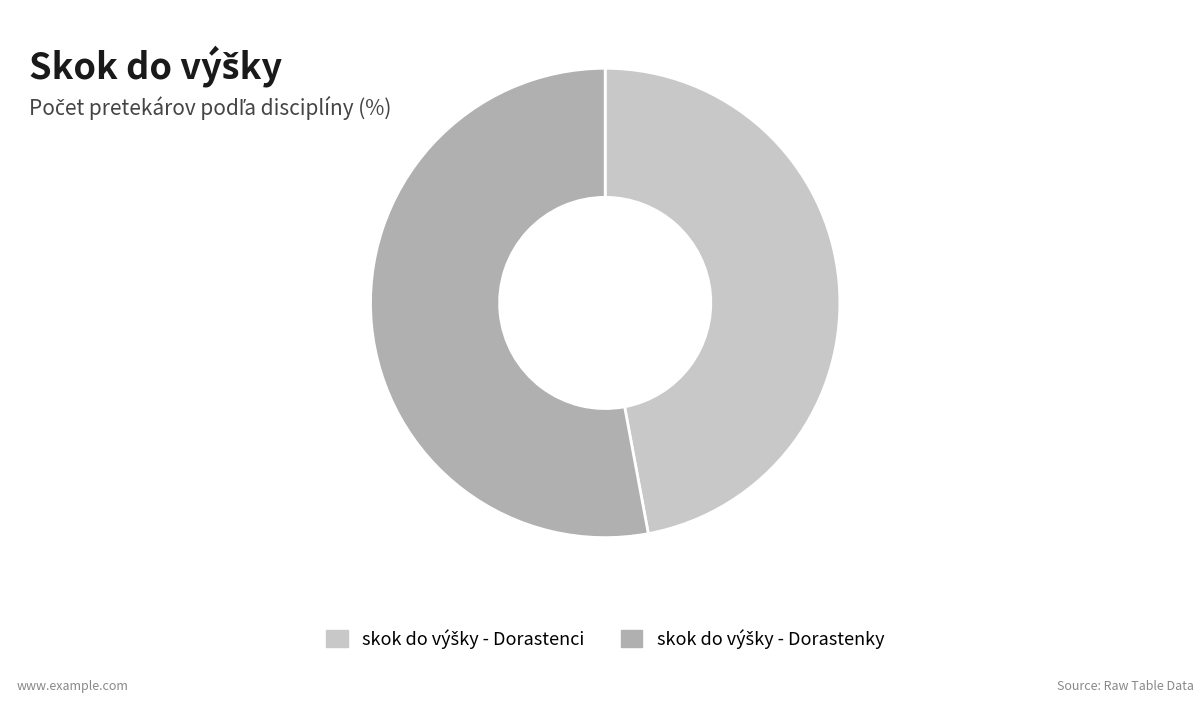

Does any single category account for the majority?

Yes